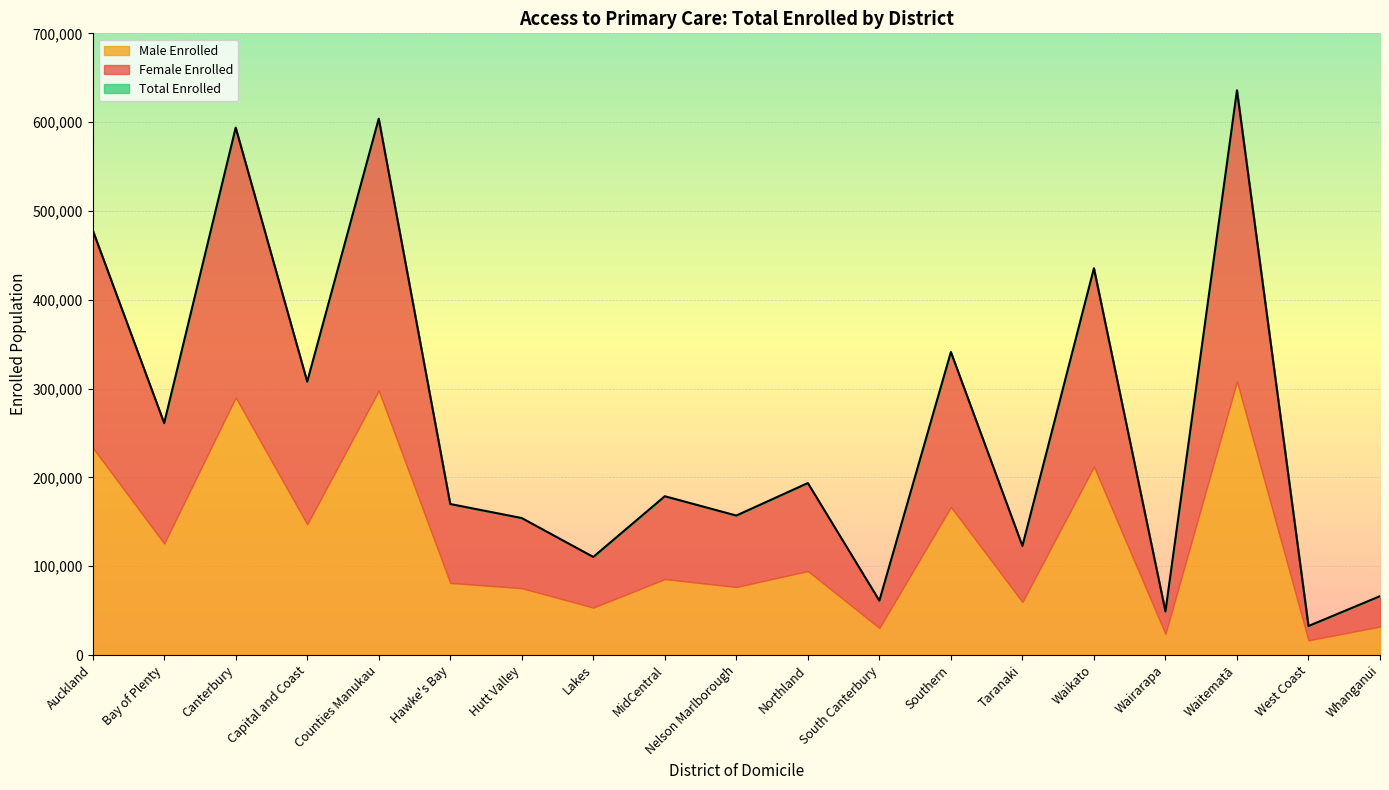

Reading left to right, extract all data points from this chart.

Female Enrolled: 244864	135546	303757	160681	306135	88830	78959	56982	93267	80456	99059	30796	174452	63130	223312	25315	327648	16110	34199
Male Enrolled: 233641	125535	290049	147129	297753	81185	75239	53428	85510	76569	94564	30395	166699	59670	212196	23737	308198	16536	32049
Total Enrolled: 478505	261081	593806	307810	603888	170015	154198	110410	178777	157025	193623	61191	341151	122800	435508	49052	635846	32646	66248